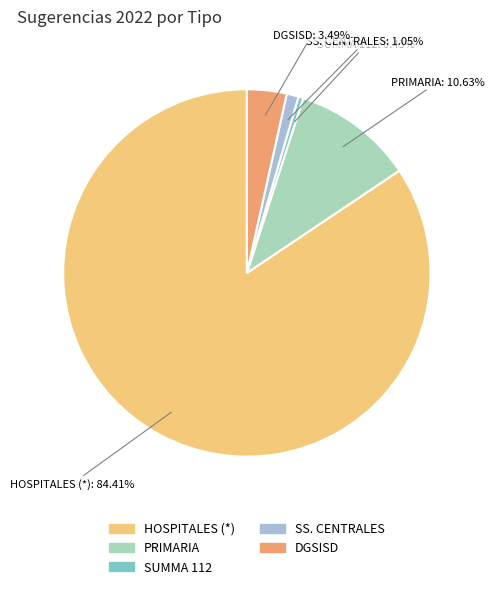

To the nearest percent, what portion does DGSISD represent?

3%